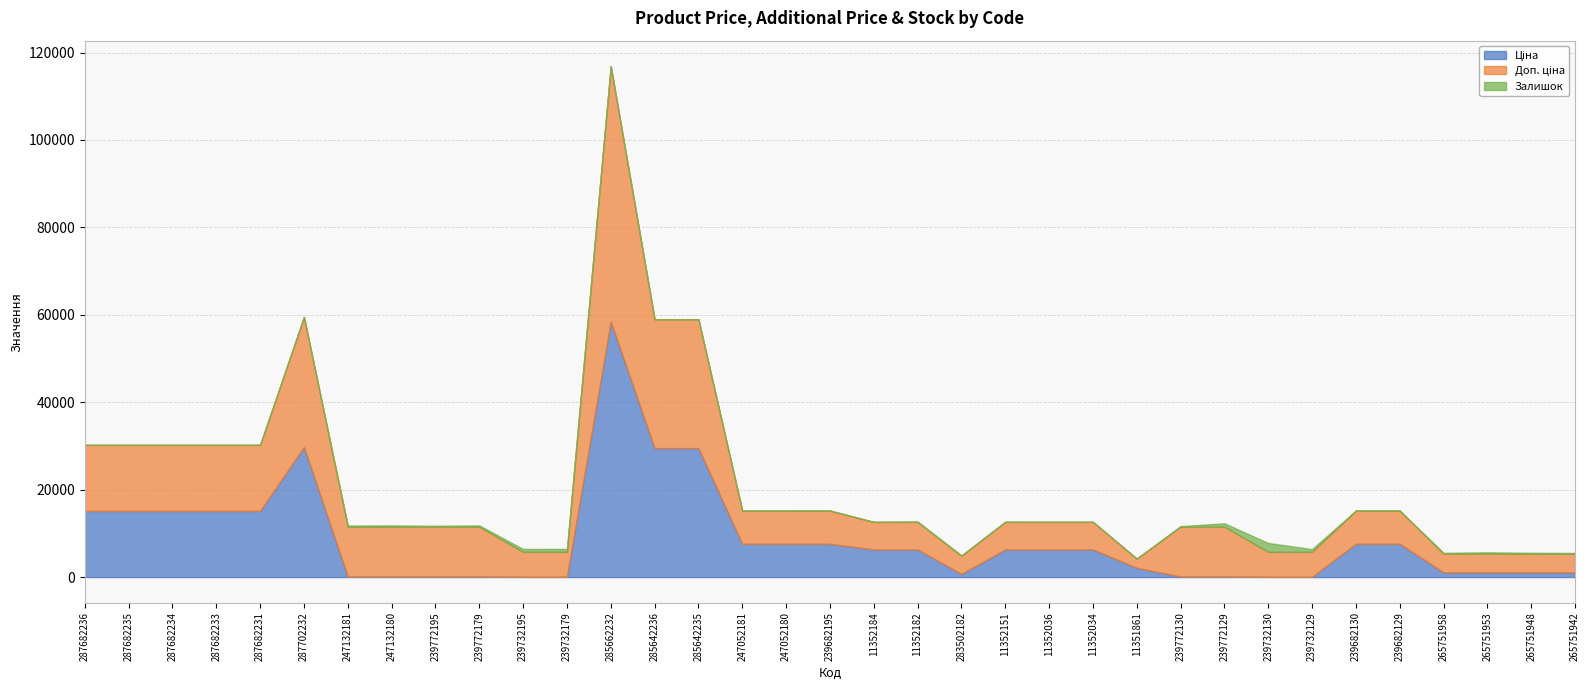

What is the sum of the Залишок values at 287682236 and 265751942?

183.0